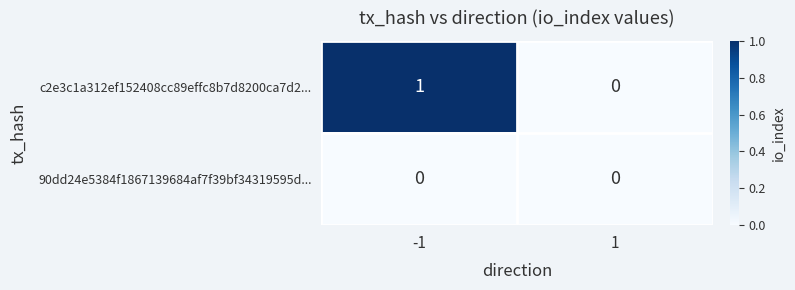

Which series has the largest total across all categories?

c2e3c1a312ef152408cc89effc8b7d8200ca7d2...